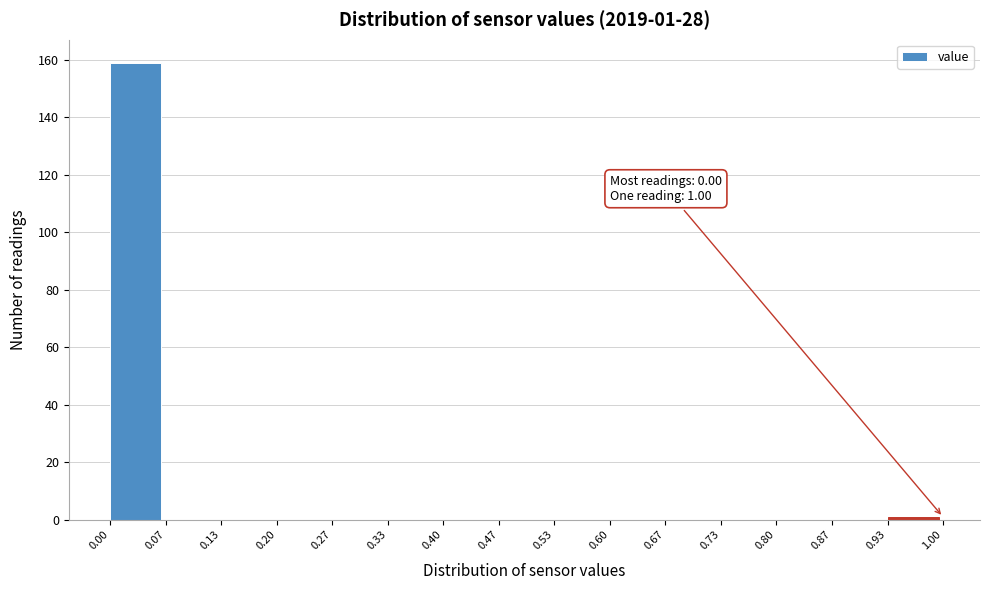

Over which range of the x-axis is the bar tallest?

0.00 to 0.07